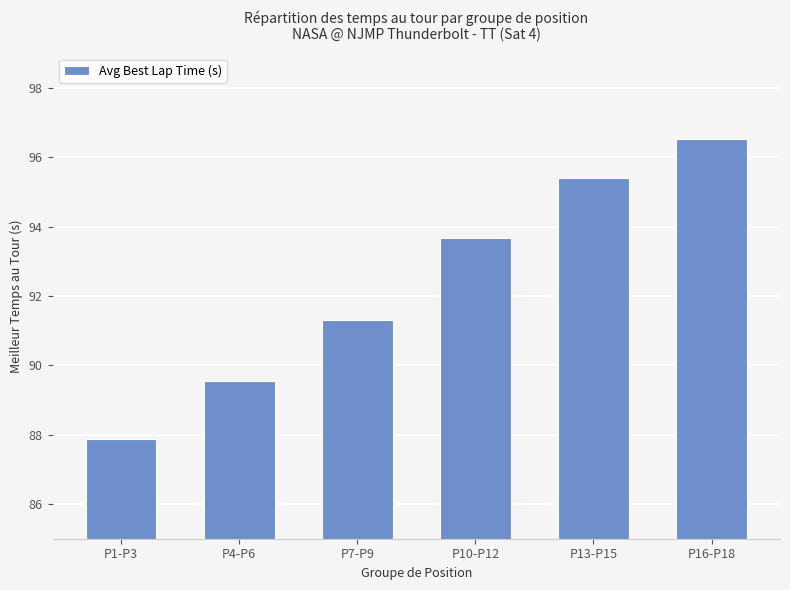

List the labels in order of value, smallest first.

P1-P3, P4-P6, P7-P9, P10-P12, P13-P15, P16-P18